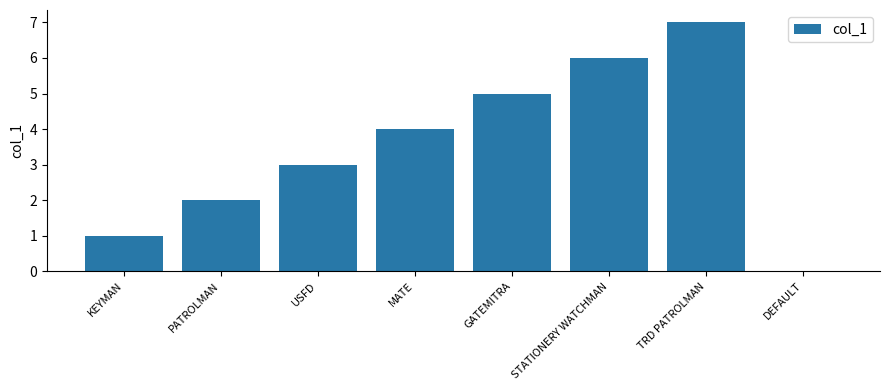

Count the values in the range 2 to 6.

5